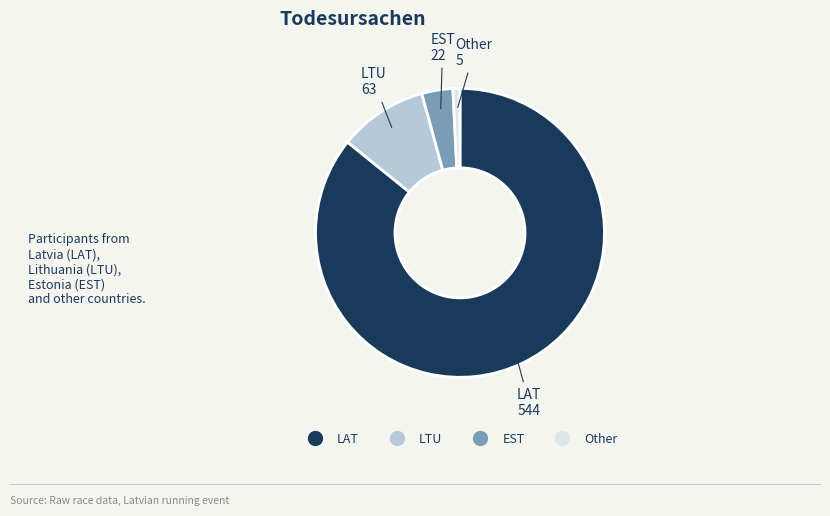

How many slices are in this pie chart?

4